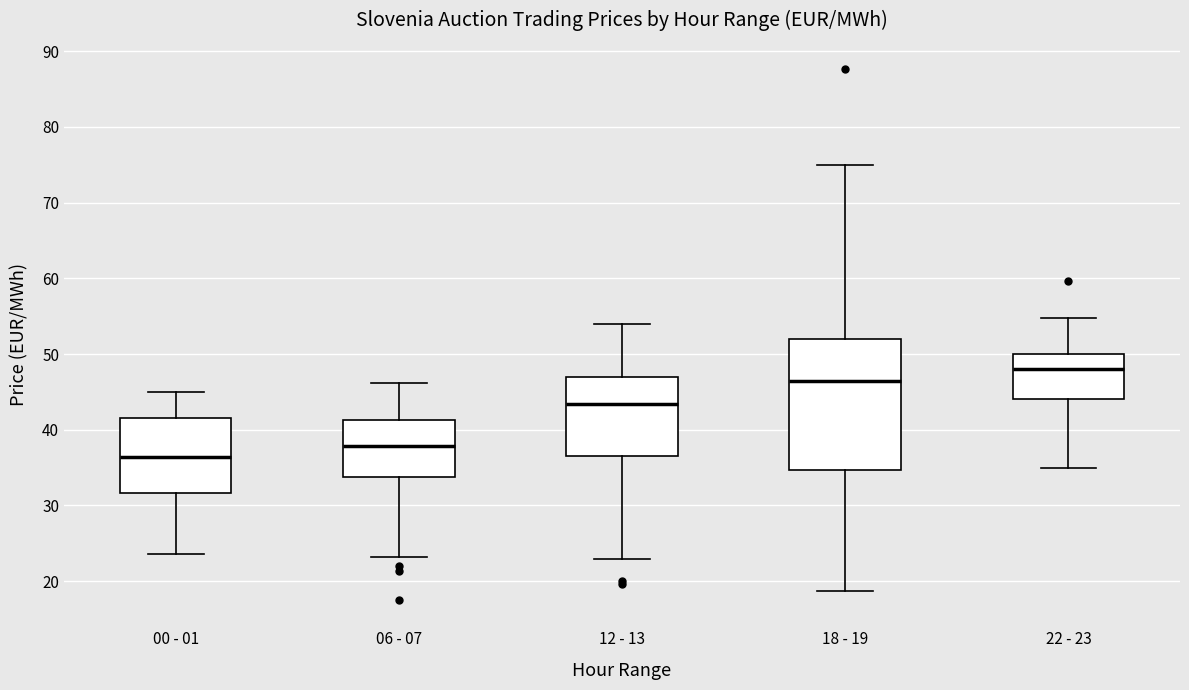

Which box has the lowest median line?

00 - 01